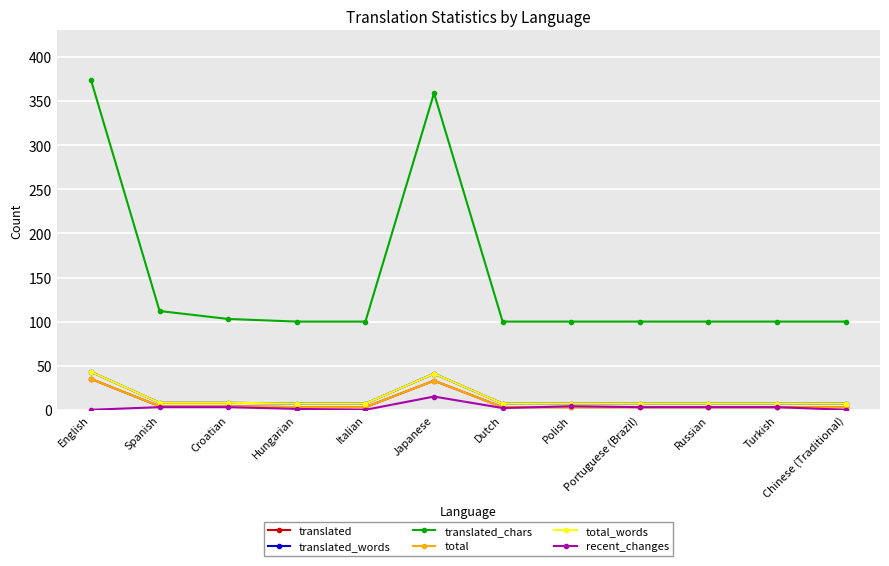

True or false: translated has a value of 3 at Portuguese (Brazil).

True